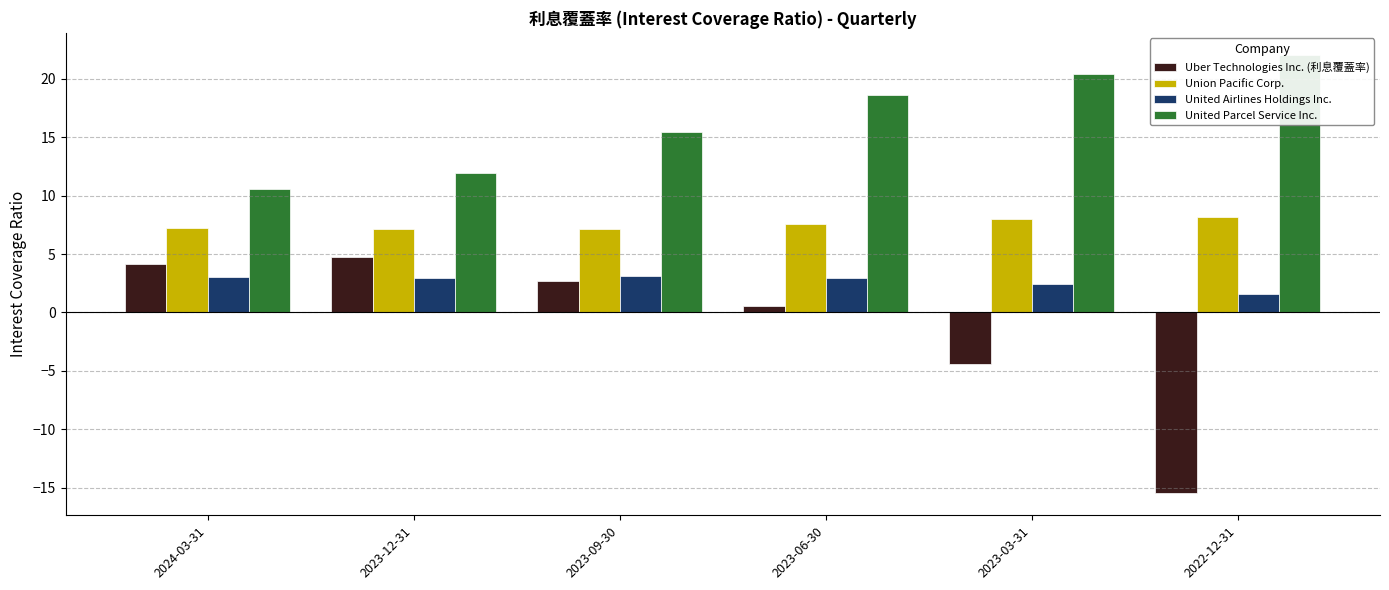

Rank the series at 2023-03-31 from lowest to highest value.

Uber Technologies Inc. (利息覆蓋率), United Airlines Holdings Inc., Union Pacific Corp., United Parcel Service Inc.